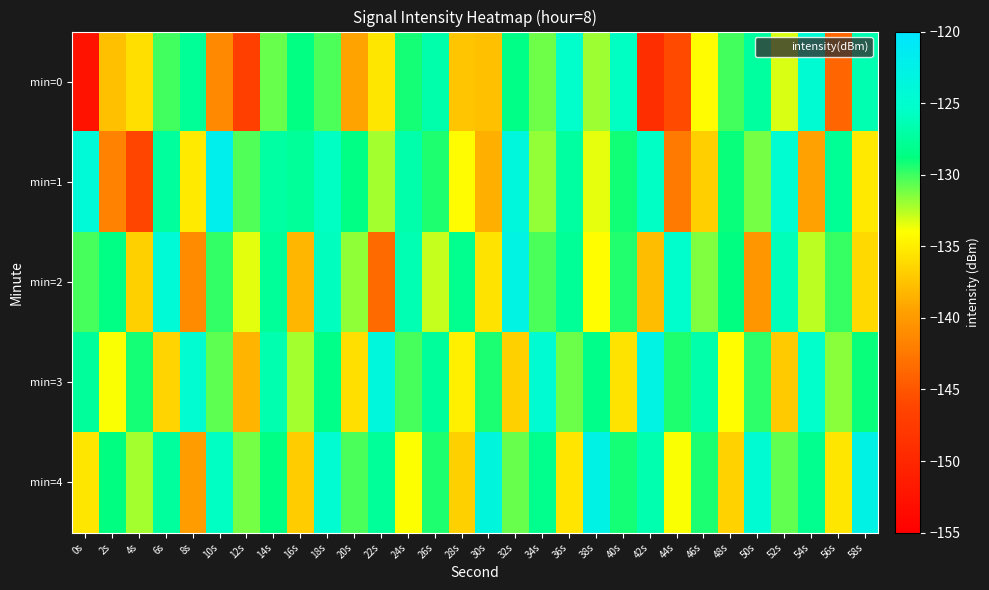

What is the spread (max minus min) of values at 36s?

10.2